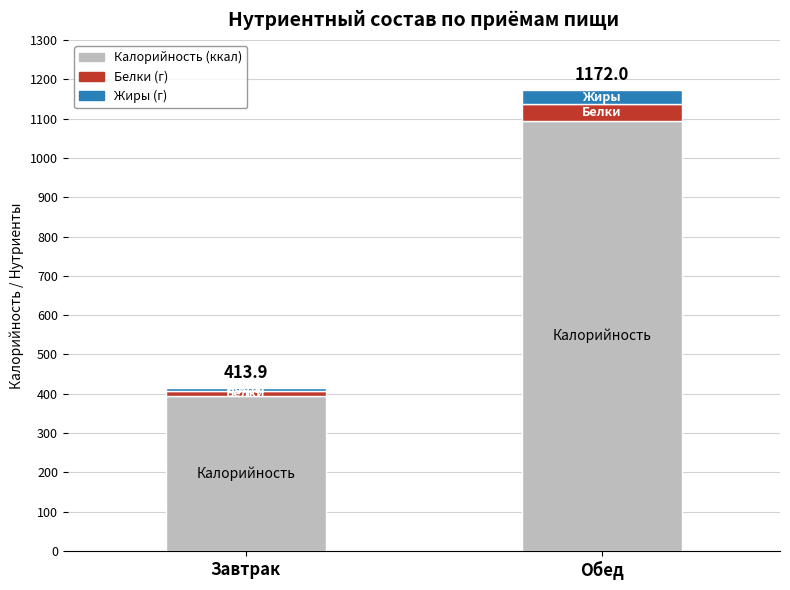

At which category is the sum across all series the highest?

Обед